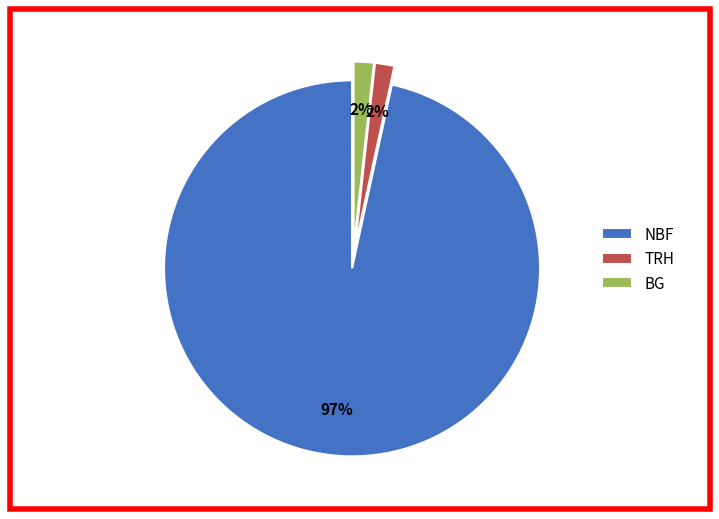

To the nearest percent, what portion does BG represent?

2%